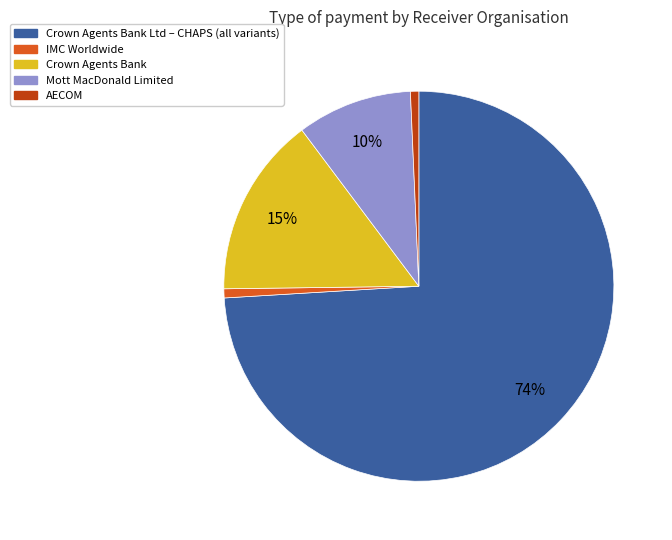

The Mott MacDonald Limited slice represents 10% of the pie. True or false?

True